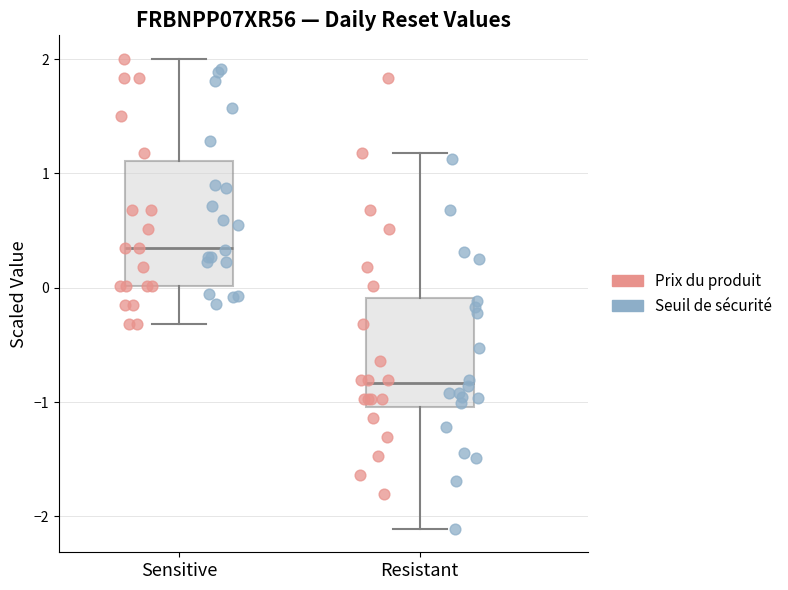

Reading left to right, read every box against the y-axis: the position of its median line, the range the box covers, and the ends of its whiskers. The values are not printed on the chart, so give them approximately, as read against the axis.

Sensitive: median 0.3, box 0.0 to 1.1, whiskers -0.3 to 2.0
Resistant: median -0.8, box -1.0 to -0.1, whiskers -2.1 to 1.2